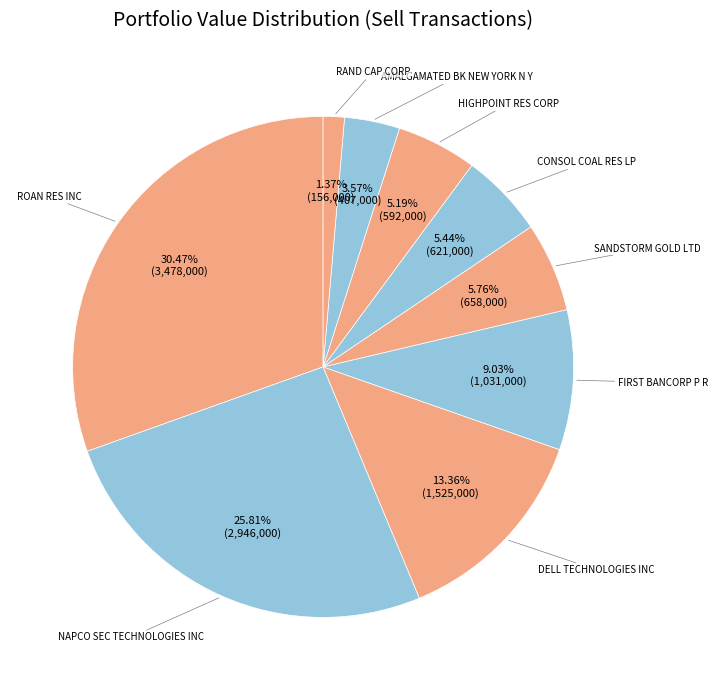

To the nearest percent, what is the difference between the largest and smallest slice percentages?

29%